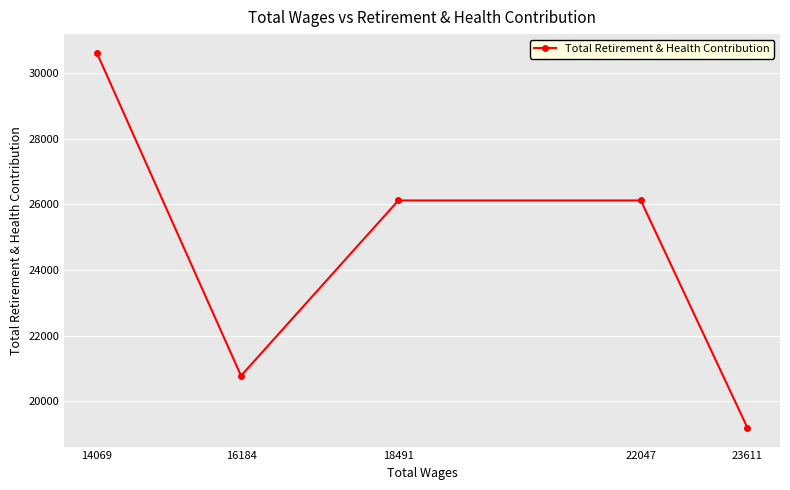

Reading left to right, what are all the values shown in this chart?

14069=30609	16184=20778	18491=26115	22047=26115	23611=19194